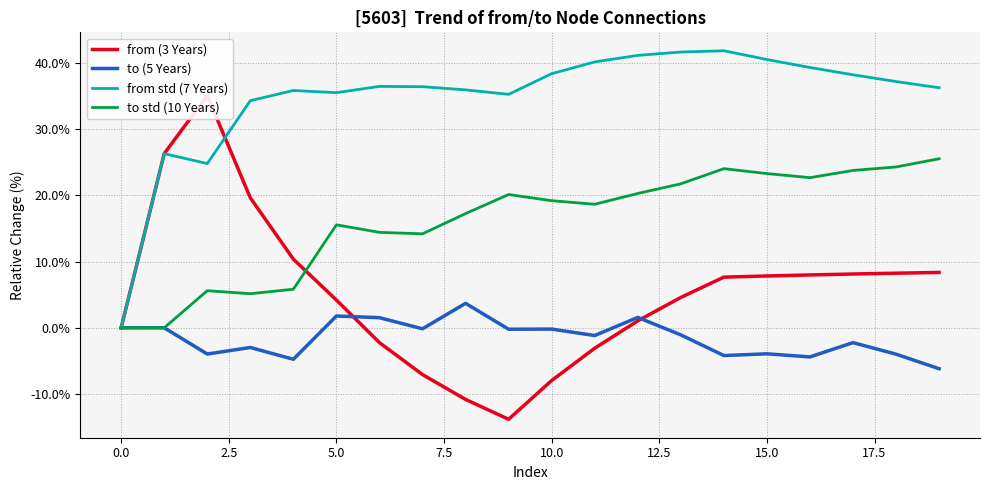

How many data points in from (3 Years) are less than 7?

10